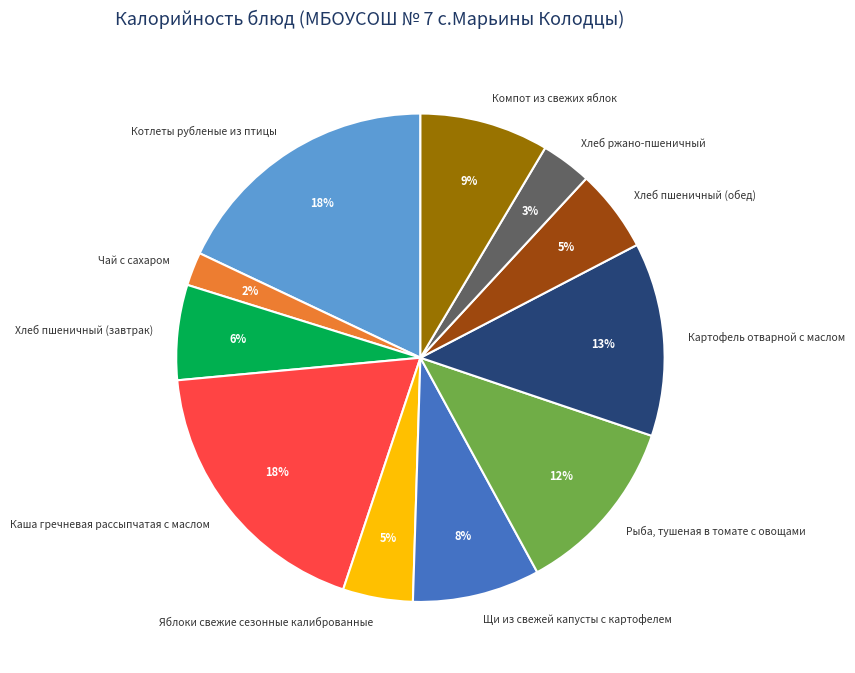

Is it true that Компот из свежих яблок is 20% of the pie?

False